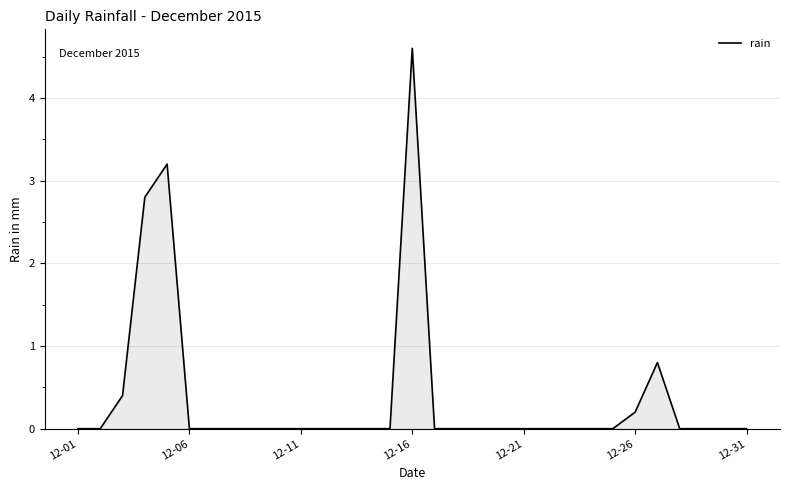

What is the maximum value shown in the chart?

4.6